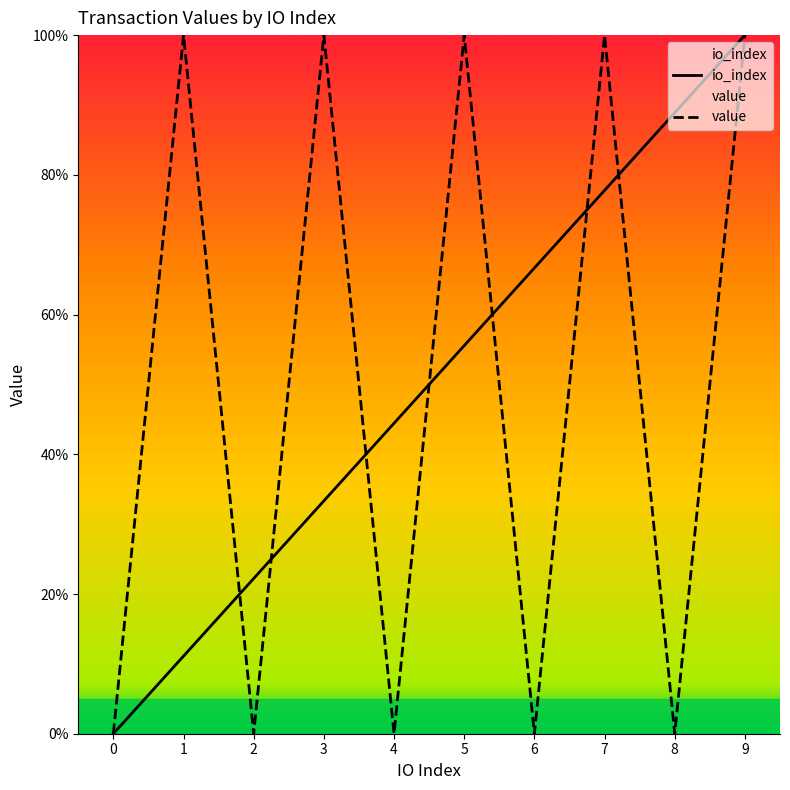

At which label is io_index closest to 50?

4